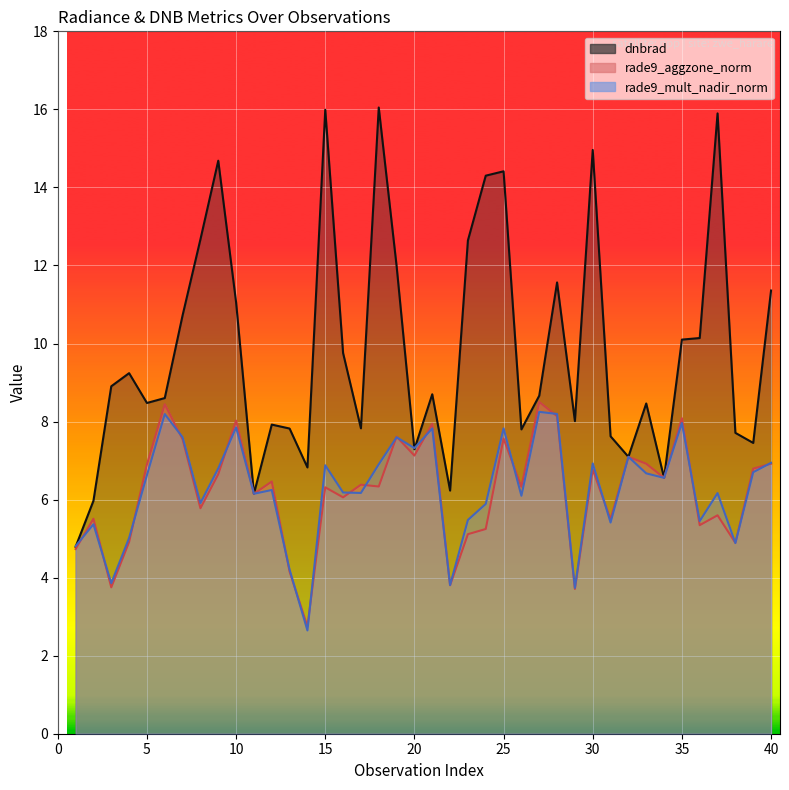

At which category does rade9_aggzone_norm reach its first local peak?

2